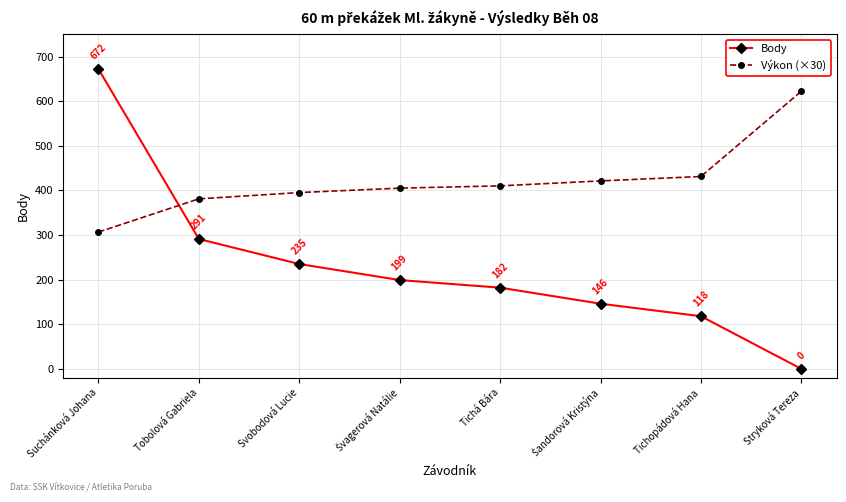

How many values in Body are above zero?

7